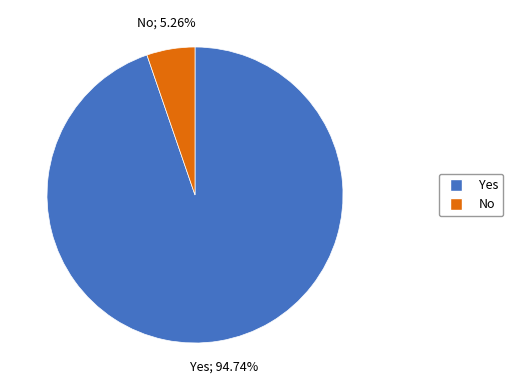

Count the number of slices in the pie.

2